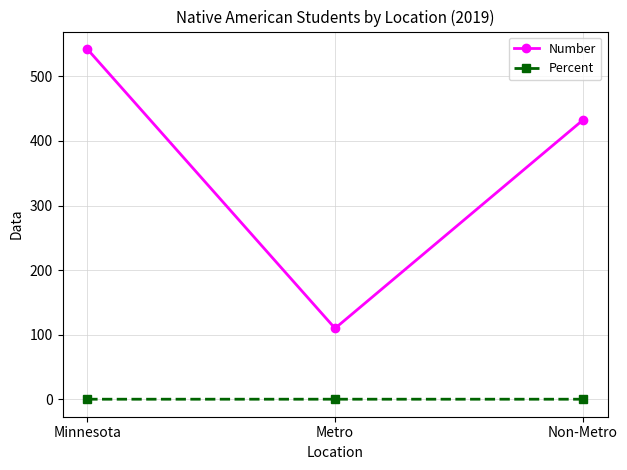

Rank the series at Metro from lowest to highest value.

Percent, Number